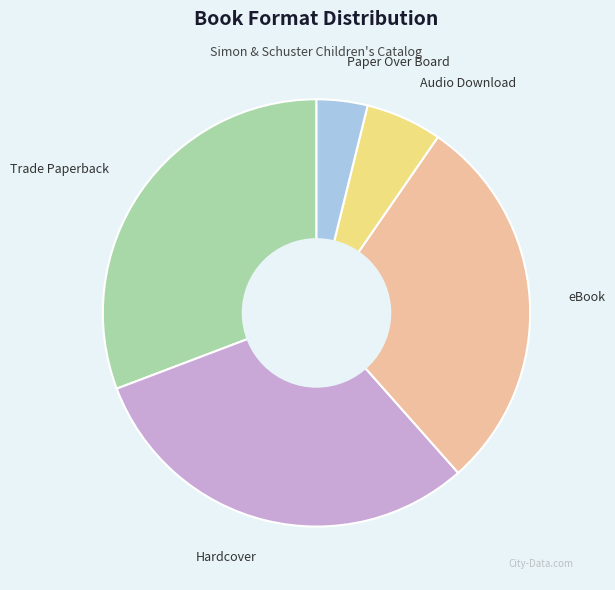

Does any single category account for the majority?

No